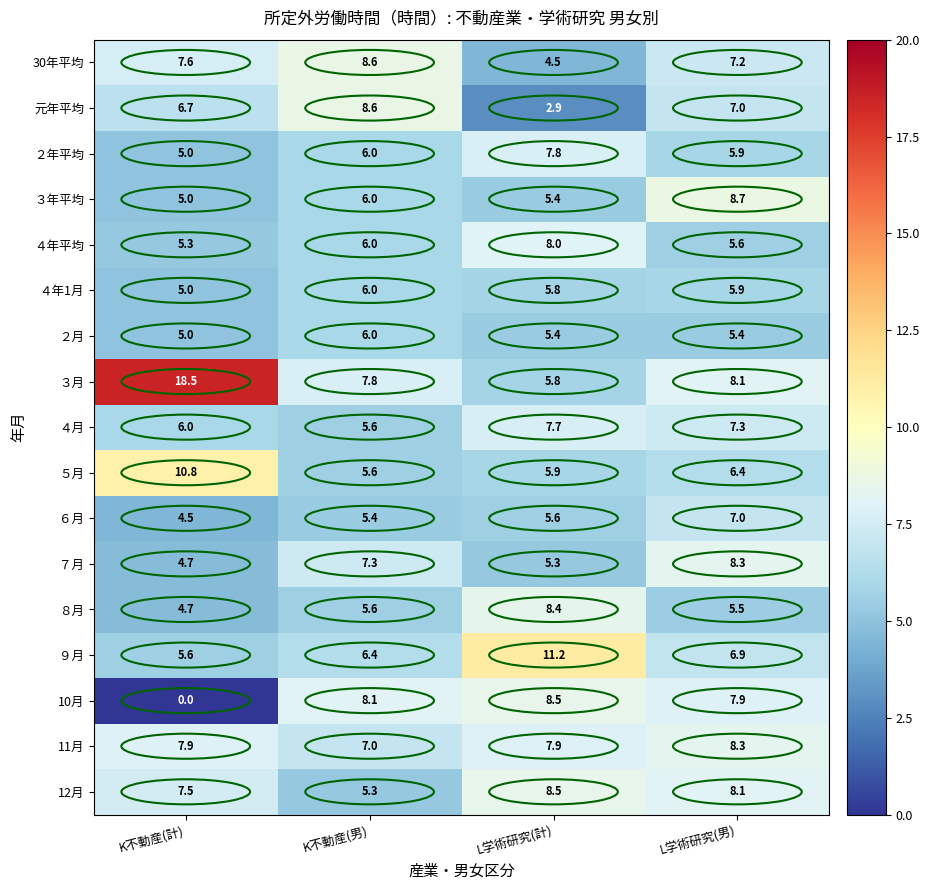

At which label does 元年平均 reach its minimum?

L学術研究(計)